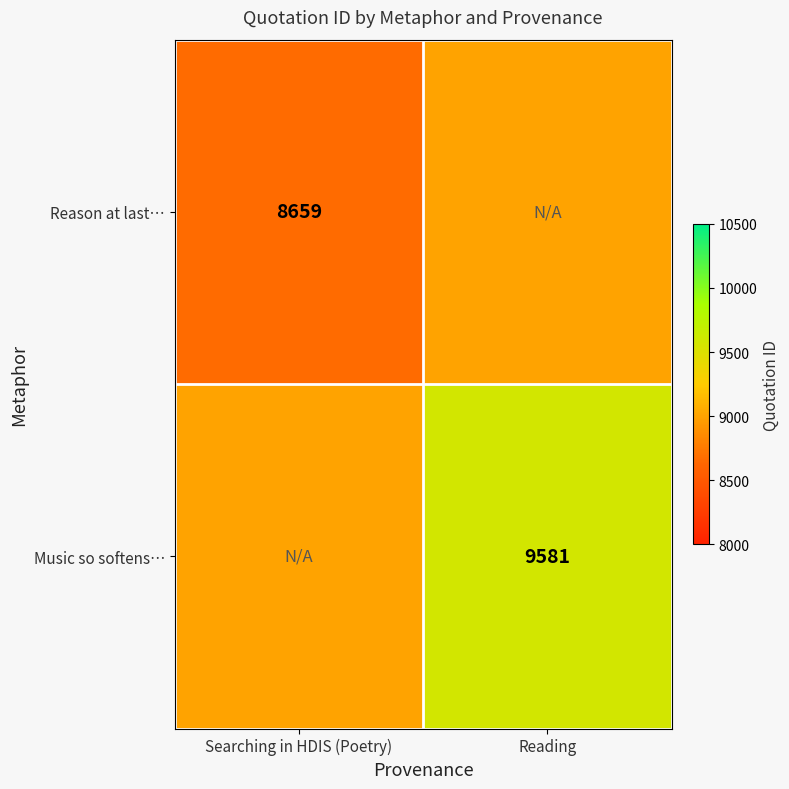

Is it true that Music so softens… equals 9581 at Reading?

True